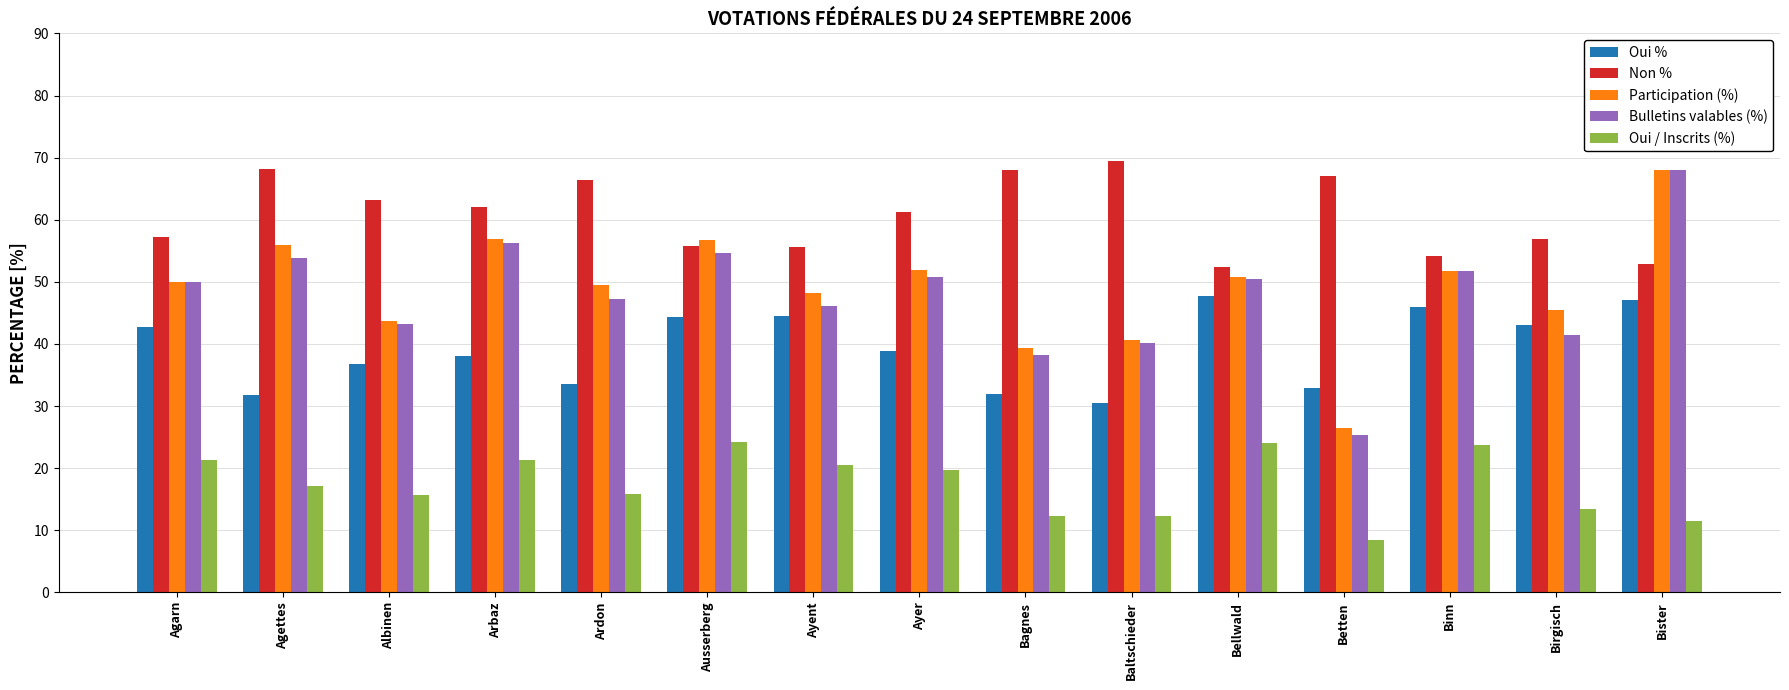

How many bars are there in total?

75